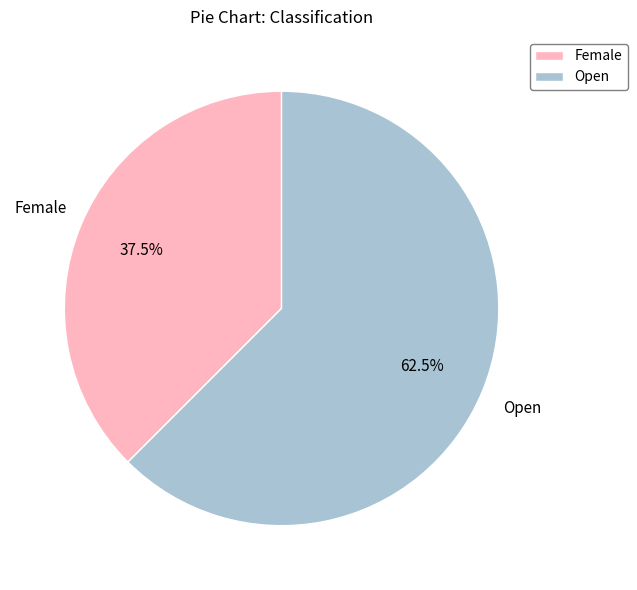

Is there a majority slice in this chart?

Yes